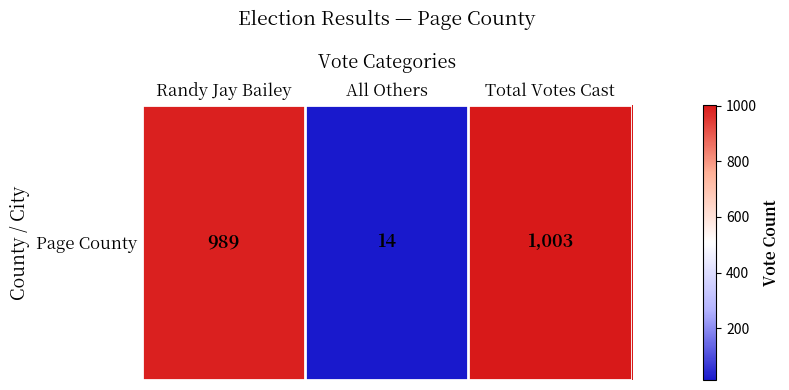

At which category does the chart reach its minimum across all series?

All Others